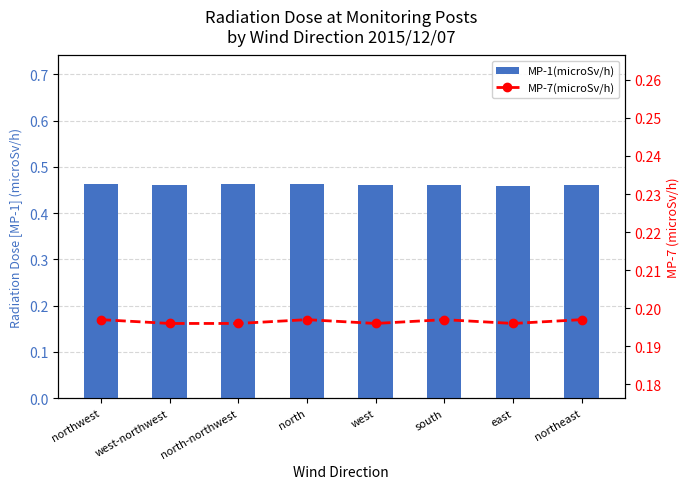

At which category does the chart reach its minimum across all series?

west-northwest